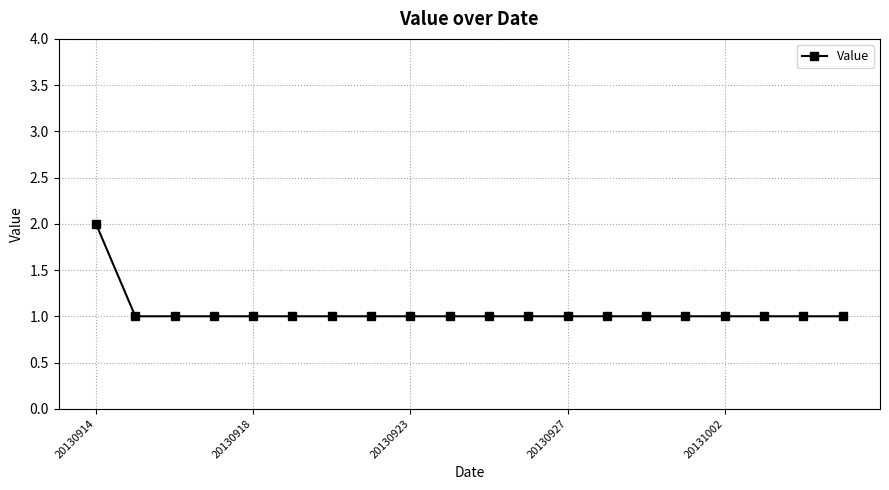

What is the value of the 7th point from the left?

1